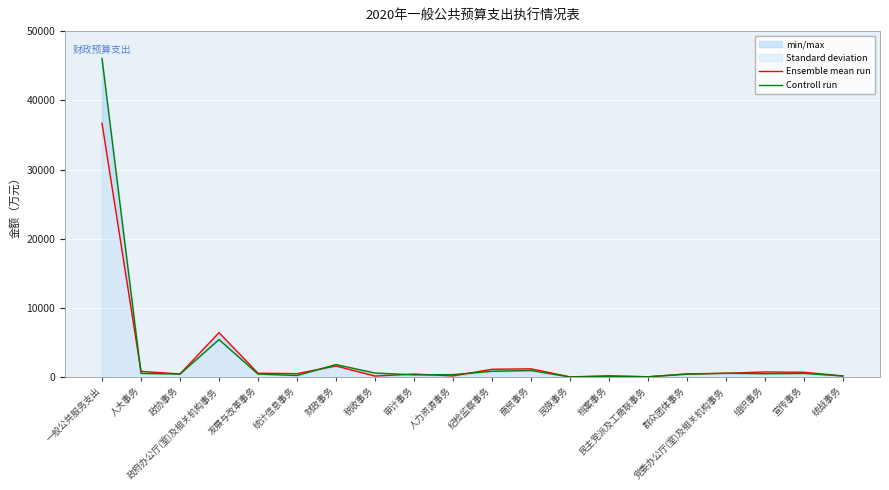

In Ensemble mean run, how many points are lower than both neighbors (excluding endpoints)?

6